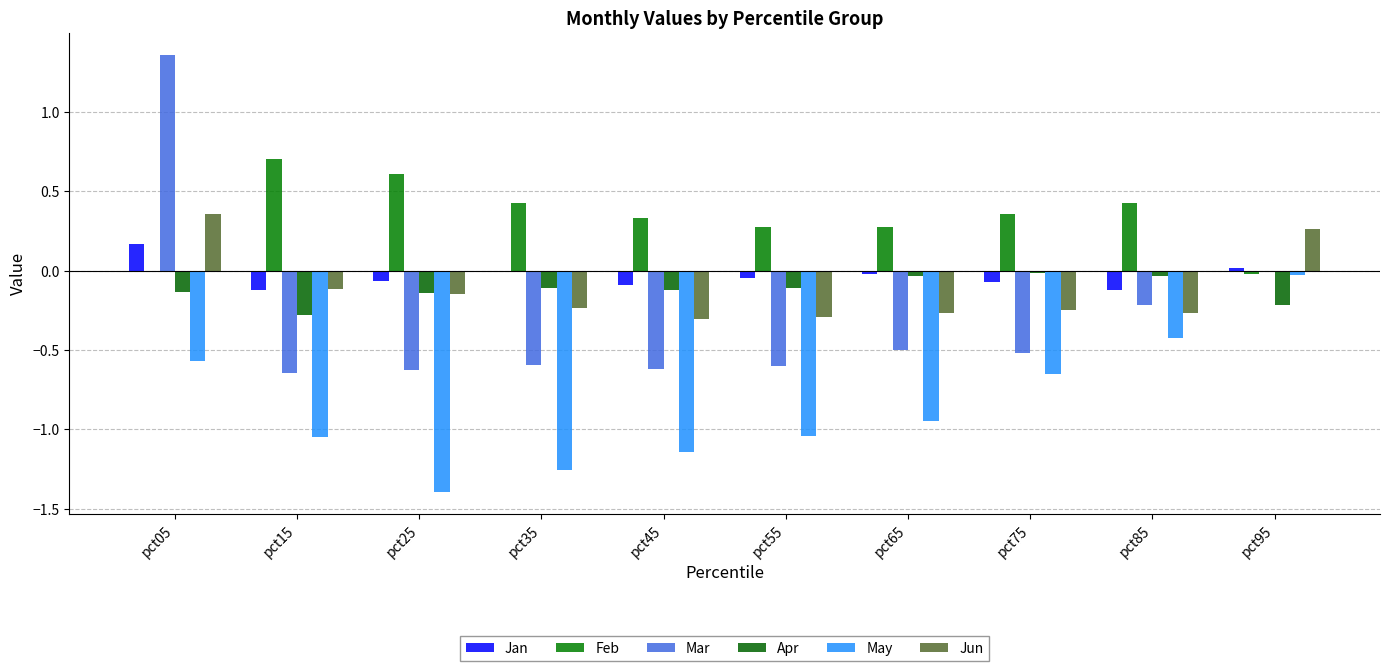

How many distinct data groups are displayed?

6